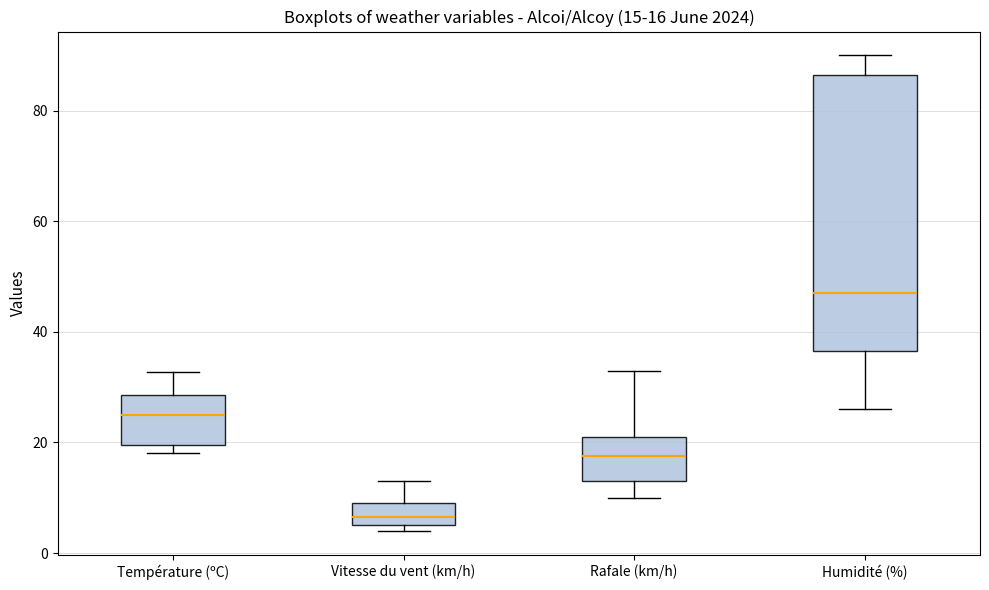

Which box is the tallest, from its lower edge to its upper edge?

Humidité (%)